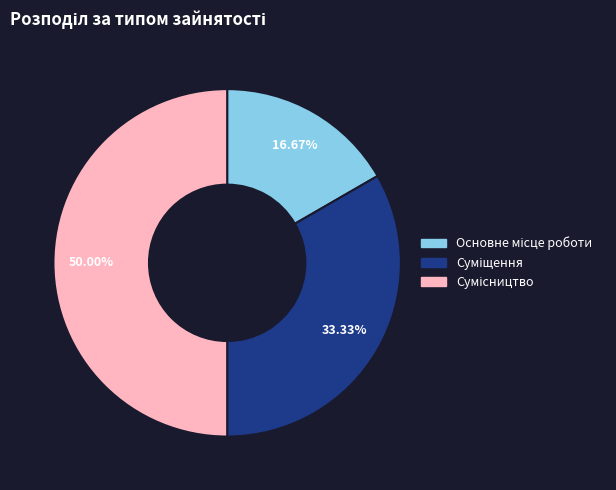

What percentage is the Основне місце роботи slice, to the nearest percent?

17%